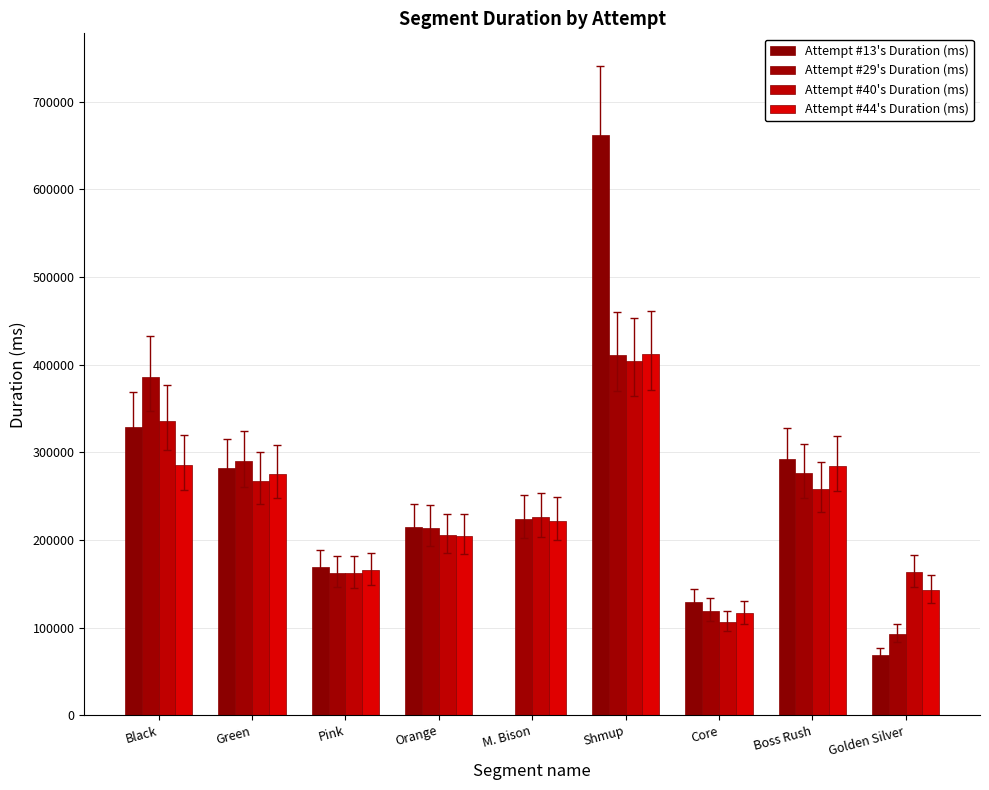

Which series changed the most between Orange and Core?

Attempt #40's Duration (ms)